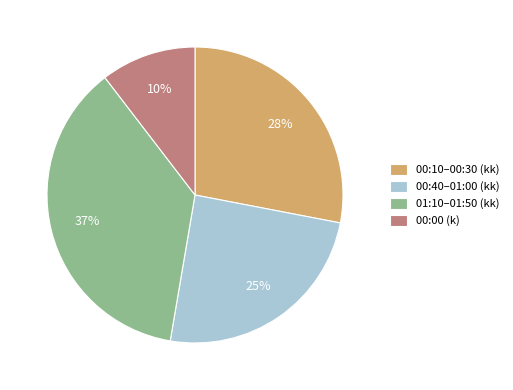

Rank the categories by value from lowest to highest.

00:00 (k), 00:40–01:00 (kk), 00:10–00:30 (kk), 01:10–01:50 (kk)